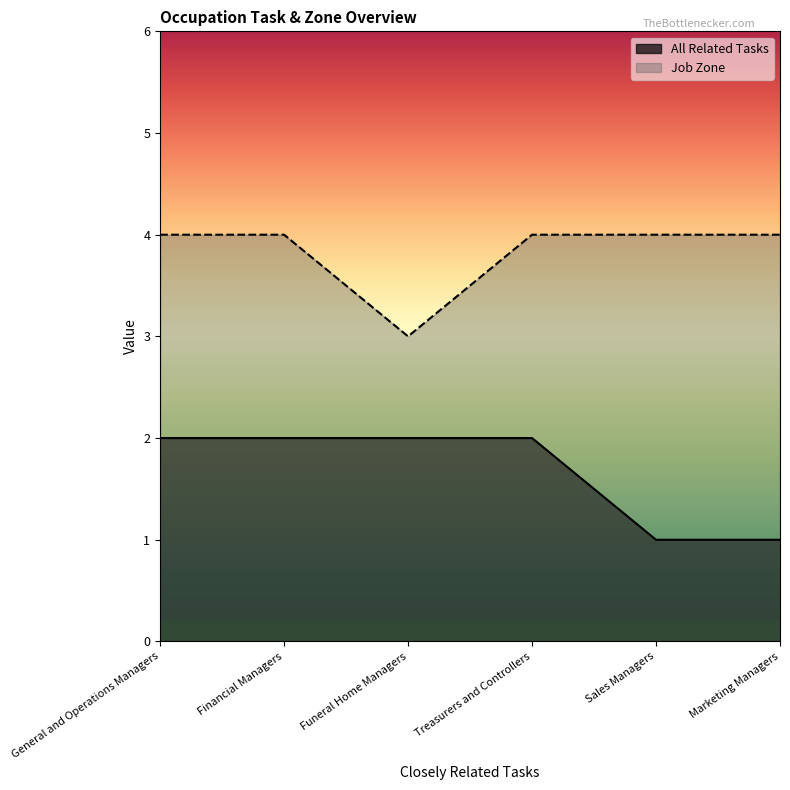

True or false: All Related Tasks and Job Zone cross at least once.

False